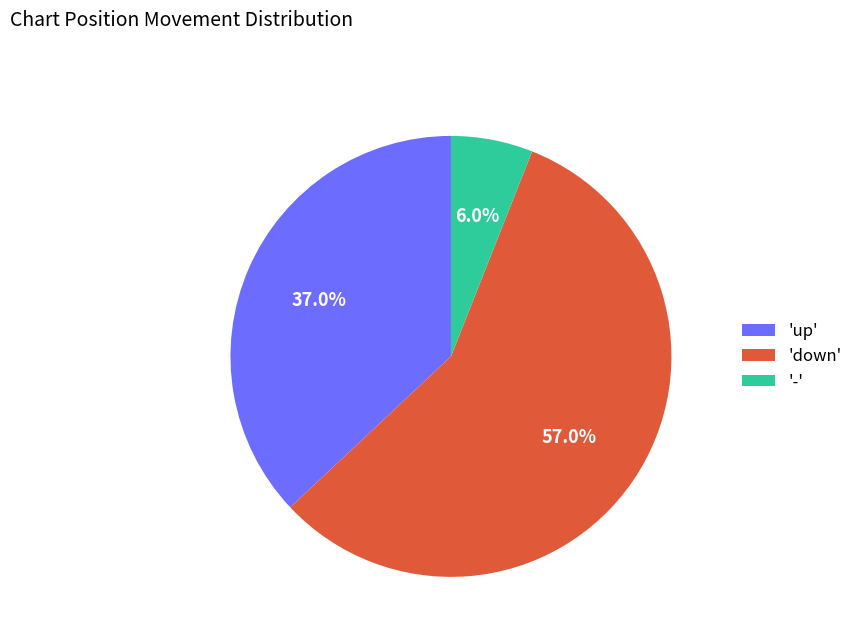

To the nearest percent, what is the difference between the largest and smallest slice percentages?

51%